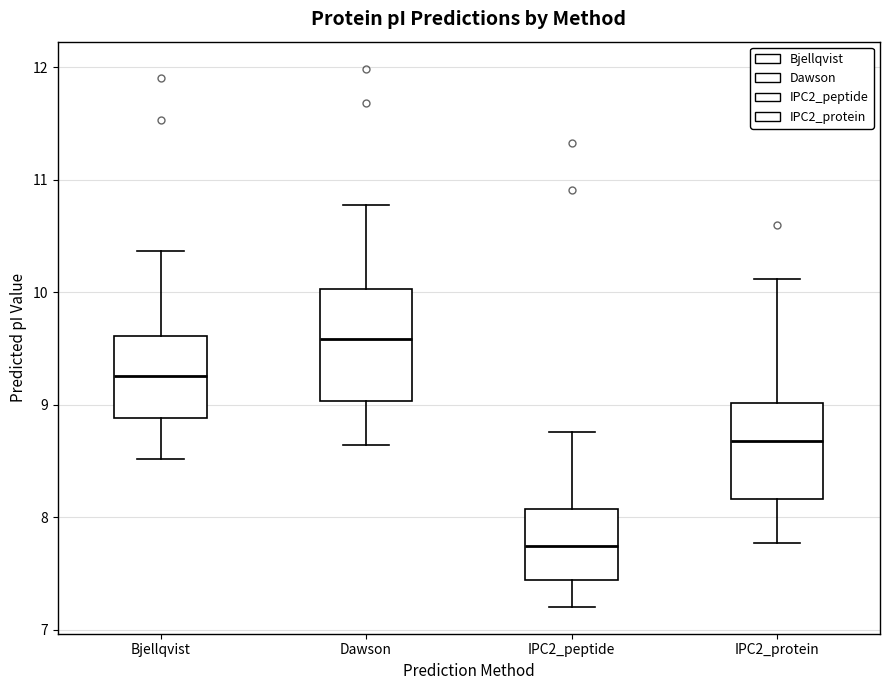

Which box's median line is the lowest?

IPC2_peptide